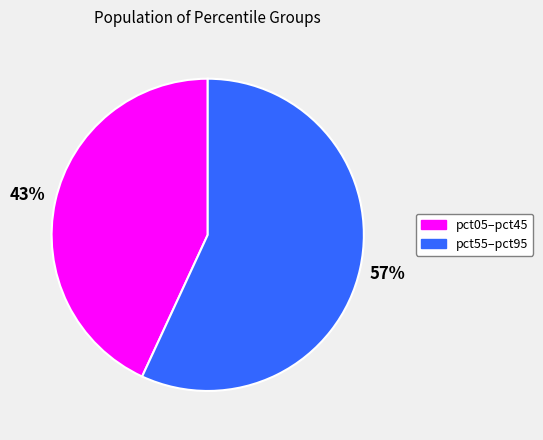

Which category has the biggest portion of the pie?

pct55–pct95